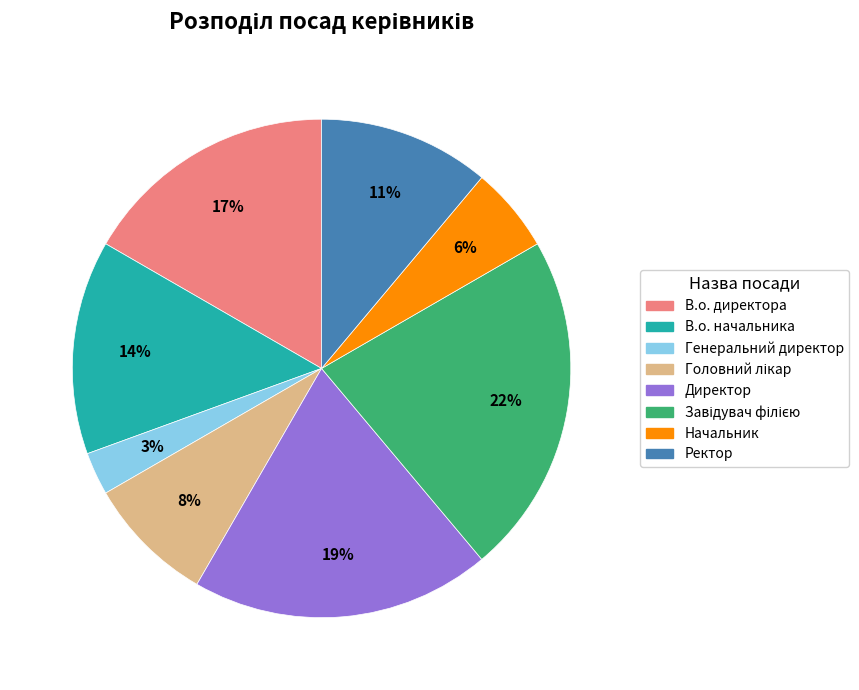

To the nearest percent, what percentage of the pie is Генеральний директор?

3%